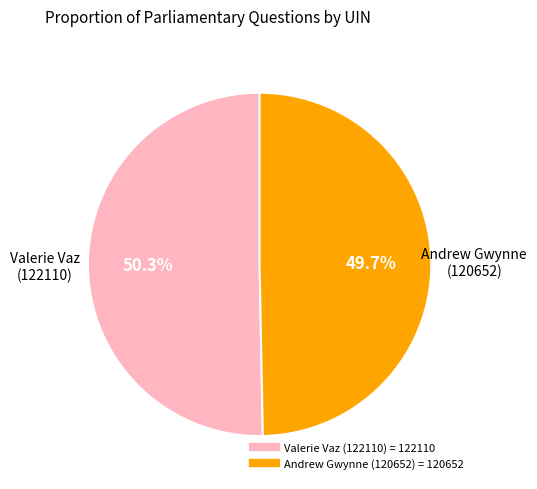

Approximately how many times larger is the value at Valerie Vaz (122110) compared to Andrew Gwynne (120652)?

1.0